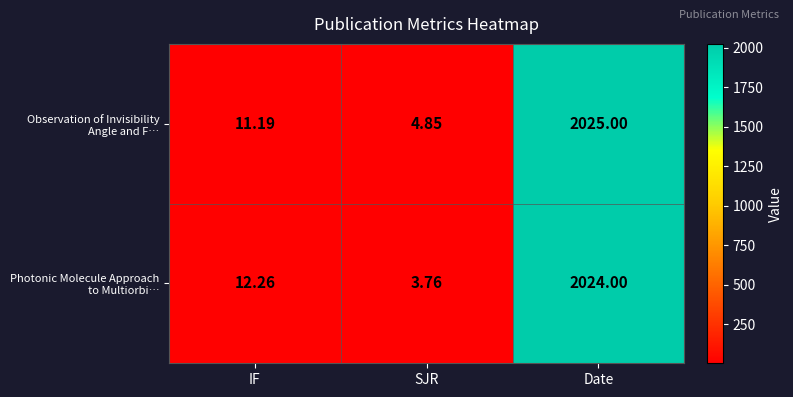

At which category does the chart reach its minimum across all series?

SJR